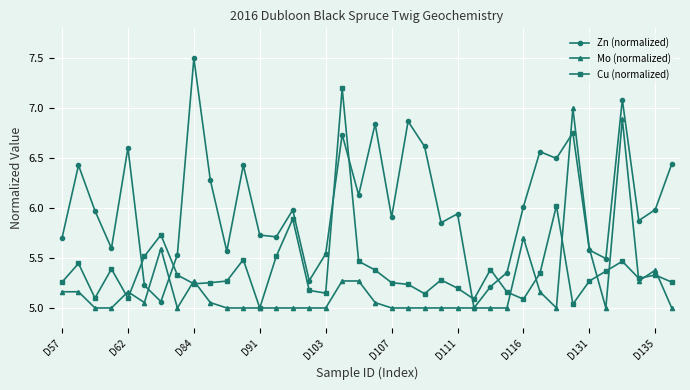

How many interior local peaks does the Zn (normalized) series have?

12